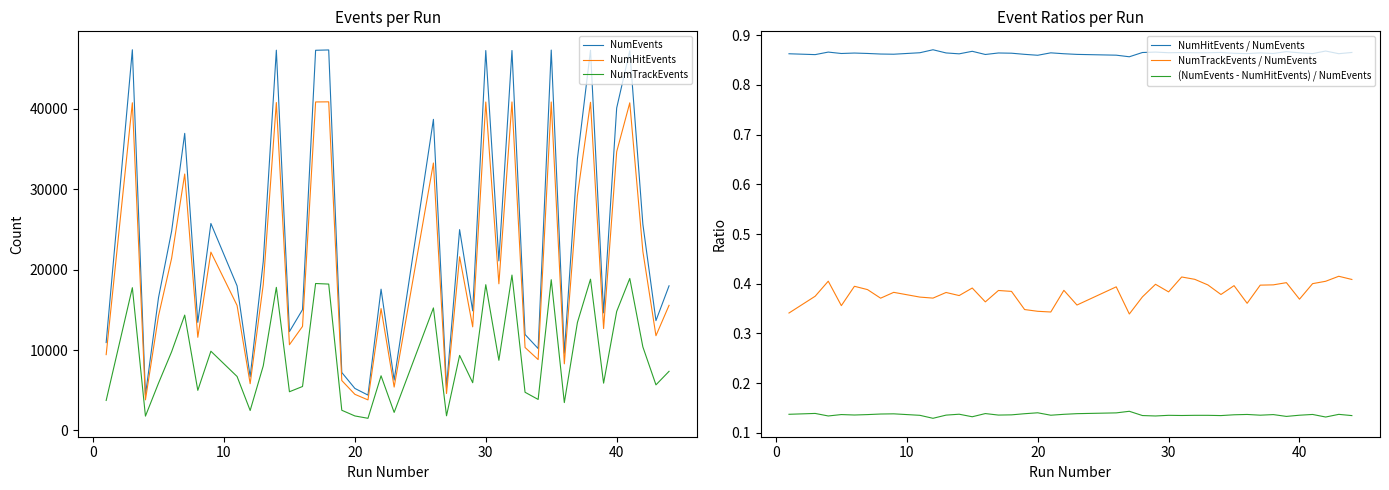

Reading left to right, what are all the values shown in this chart?

NumEvents: 10930.0	47345.0	4391.0	16530.0	24782.0	36947.0	13437.0	25739.0	17978.0	6674.0	21001.0	47291.0	12289.0	15026.0	47280.0	47322.0	7204.0	5223.0	4394.0	17568.0	6262.0	38690.0	5357.0	24973.0	14875.0	47245.0	21084.0	47253.0	11932.0	10184.0	47306.0	9601.0	33785.0	47287.0	14619.0	40103.0	47223.0	25649.0	13656.0	17984.0
NumHitEvents: 9427.0	40753.0	3802.0	14266.0	21410.0	31889.0	11582.0	22176.0	15543.0	5810.0	18148.0	40781.0	10660.0	12938.0	40853.0	40868.0	6205.0	4489.0	3798.0	15153.0	5393.0	33260.0	4588.0	21602.0	12880.0	40846.0	18236.0	40853.0	10316.0	8810.0	40848.0	8284.0	29200.0	40813.0	12671.0	34663.0	40745.0	22263.0	11780.0	15558.0
NumTrackEvents: 3729.0	17750.0	1779.0	5885.0	9787.0	14344.0	4985.0	9851.0	6709.0	2477.0	8032.0	17794.0	4810.0	5463.0	18272.0	18202.0	2508.0	1800.0	1508.0	6795.0	2237.0	15236.0	1817.0	9330.0	5934.0	18126.0	8721.0	19322.0	4745.0	3854.0	18743.0	3463.0	13420.0	18810.0	5880.0	14797.0	18899.0	10388.0	5668.0	7349.0
NumHitEvents / NumEvents: 0.9	0.9	0.9	0.9	0.9	0.9	0.9	0.9	0.9	0.9	0.9	0.9	0.9	0.9	0.9	0.9	0.9	0.9	0.9	0.9	0.9	0.9	0.9	0.9	0.9	0.9	0.9	0.9	0.9	0.9	0.9	0.9	0.9	0.9	0.9	0.9	0.9	0.9	0.9	0.9
NumTrackEvents / NumEvents: 0.3	0.4	0.4	0.4	0.4	0.4	0.4	0.4	0.4	0.4	0.4	0.4	0.4	0.4	0.4	0.4	0.3	0.3	0.3	0.4	0.4	0.4	0.3	0.4	0.4	0.4	0.4	0.4	0.4	0.4	0.4	0.4	0.4	0.4	0.4	0.4	0.4	0.4	0.4	0.4
(NumEvents - NumHitEvents) / NumEvents: 0.1	0.1	0.1	0.1	0.1	0.1	0.1	0.1	0.1	0.1	0.1	0.1	0.1	0.1	0.1	0.1	0.1	0.1	0.1	0.1	0.1	0.1	0.1	0.1	0.1	0.1	0.1	0.1	0.1	0.1	0.1	0.1	0.1	0.1	0.1	0.1	0.1	0.1	0.1	0.1